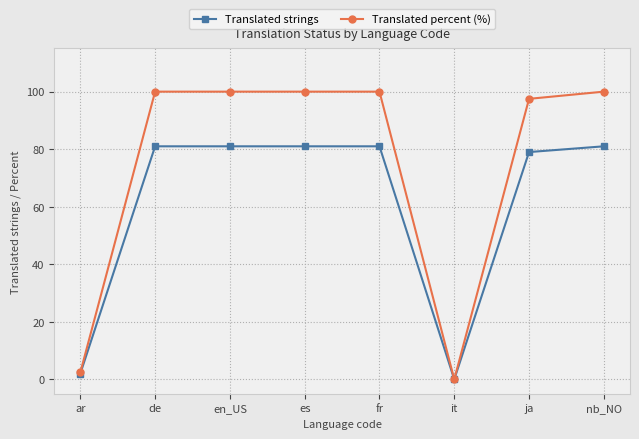

Reading left to right, list all the values displayed in this chart.

Translated strings: ar=2.0	de=81.0	en_US=81.0	es=81.0	fr=81.0	it=0.0	ja=79.0	nb_NO=81.0
Translated percent (%): ar=2.4	de=100.0	en_US=100.0	es=100.0	fr=100.0	it=0.0	ja=97.5	nb_NO=100.0